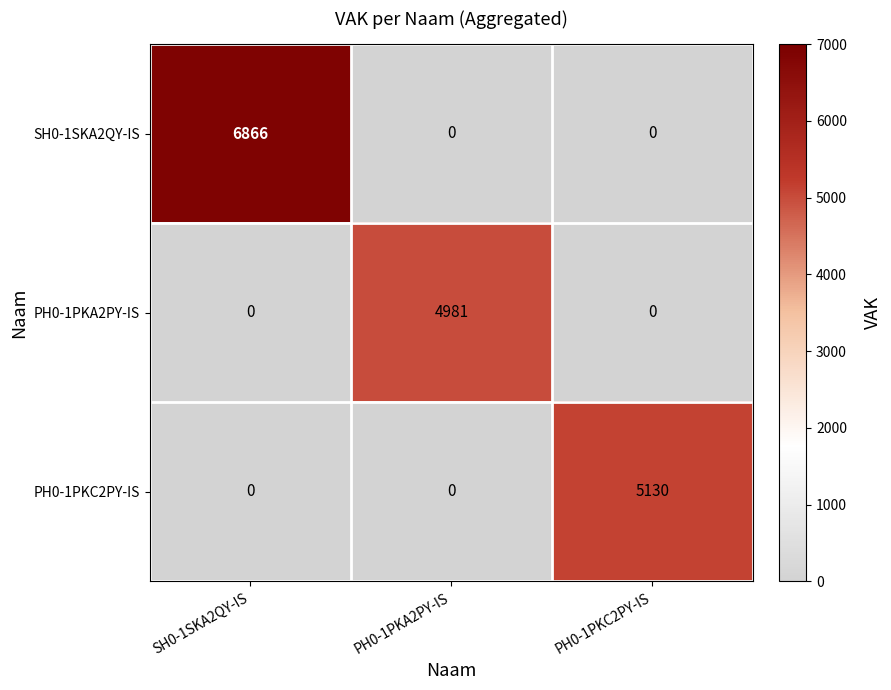

What is the difference between the maximum and minimum values in the PH0-1PKA2PY-IS series?

4981